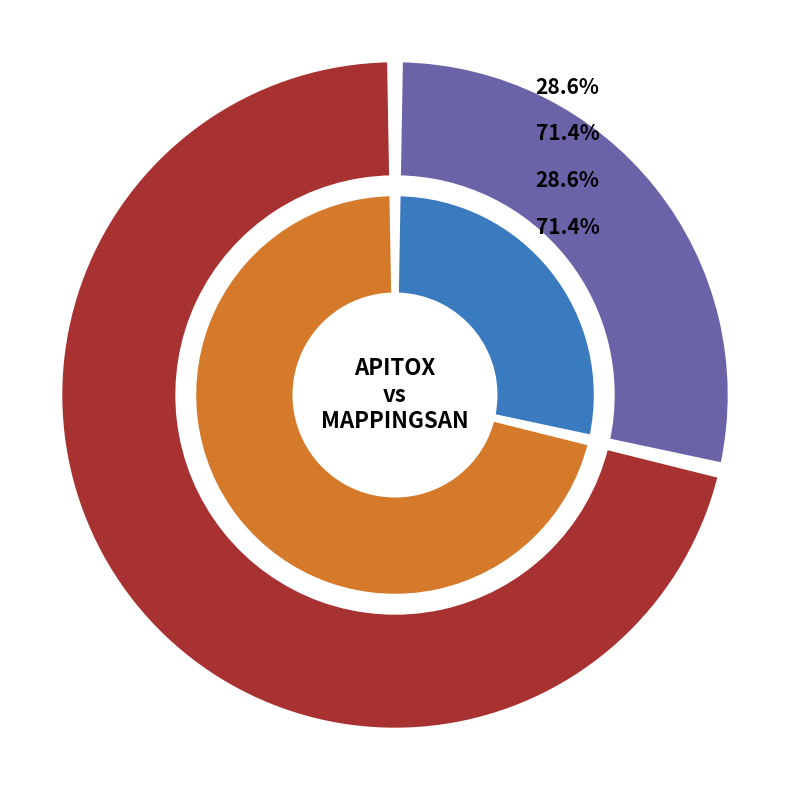

Is there a majority slice in this chart?

Yes